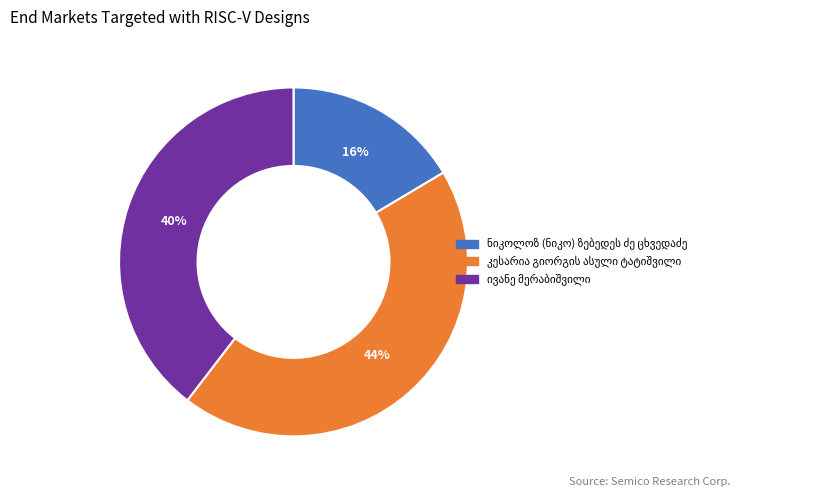

To the nearest percent, what is the average slice percentage?

33%